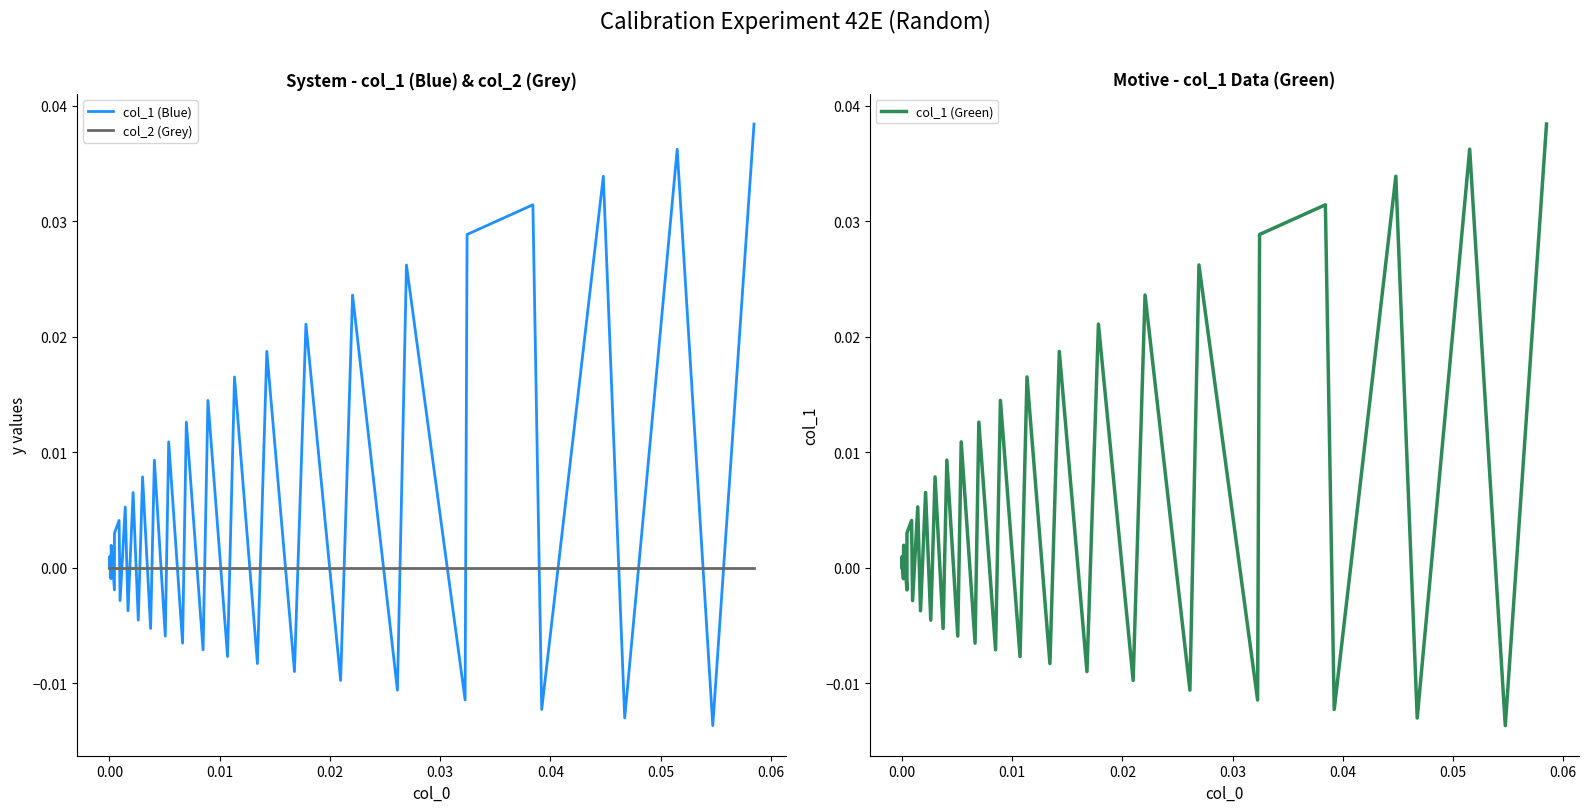

How many data points does each series have?

40